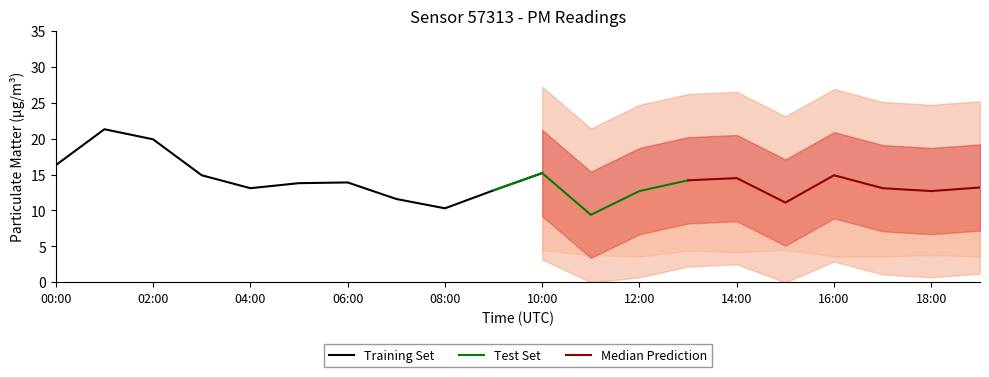

True or false: P2 has more than 1 points higher than both neighbors.

True